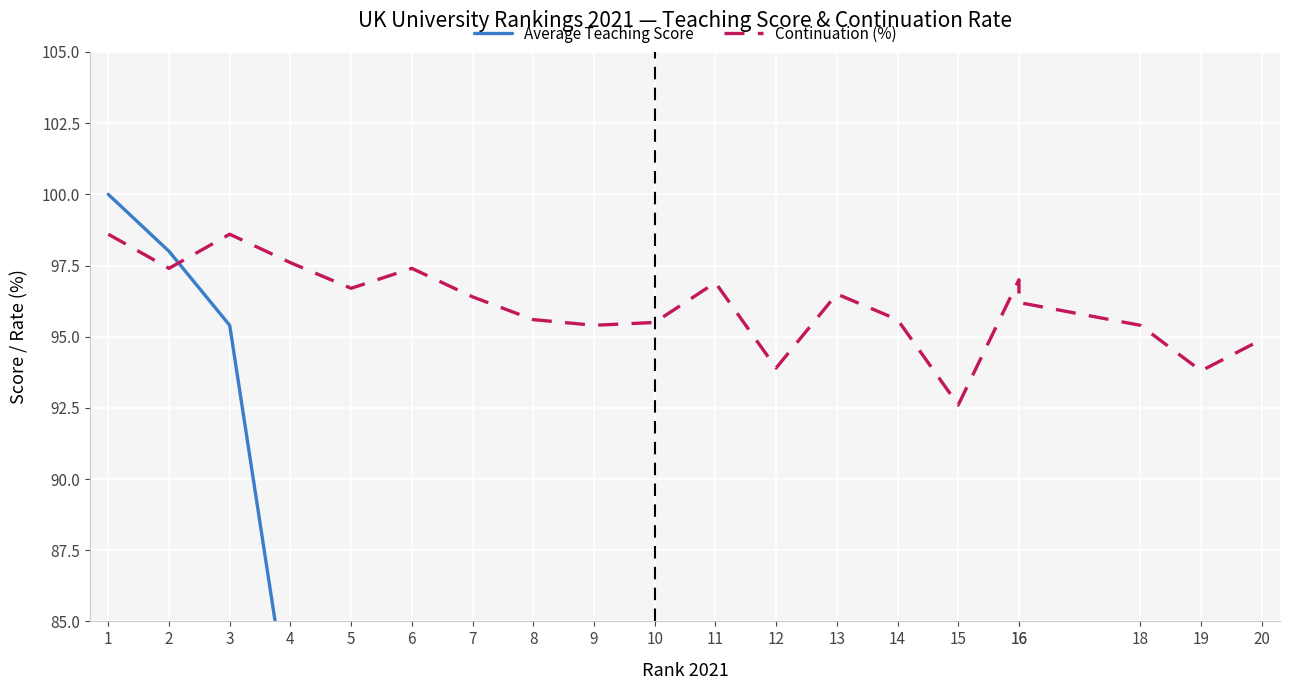

Reading right to left, what are all the values shown in this chart?

Average Teaching Score: 20=68.1	19=68.4	18=69.7	16=69.9	16=69.9	15=70.0	14=70.1	13=70.9	12=71.0	11=72.0	10=73.1	9=74.4	8=77.1	7=79.3	6=80.1	5=81.0	4=81.5	3=95.4	2=98.0	1=100.0
Continuation (%): 20=94.9	19=93.8	18=95.4	16=96.2	16=97.0	15=92.6	14=95.6	13=96.5	12=93.9	11=96.9	10=95.5	9=95.4	8=95.6	7=96.4	6=97.4	5=96.7	4=97.6	3=98.6	2=97.4	1=98.6